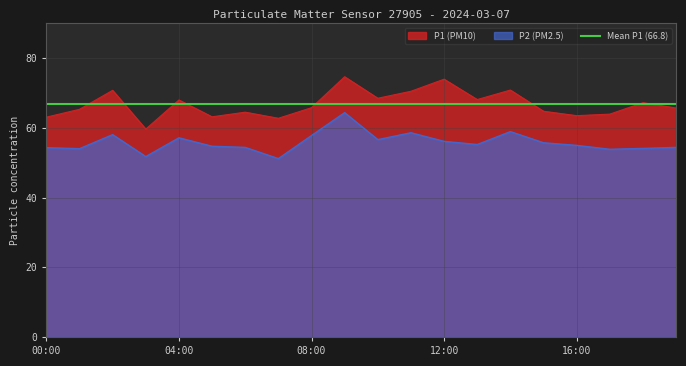

How many lines are shown in the chart?

2